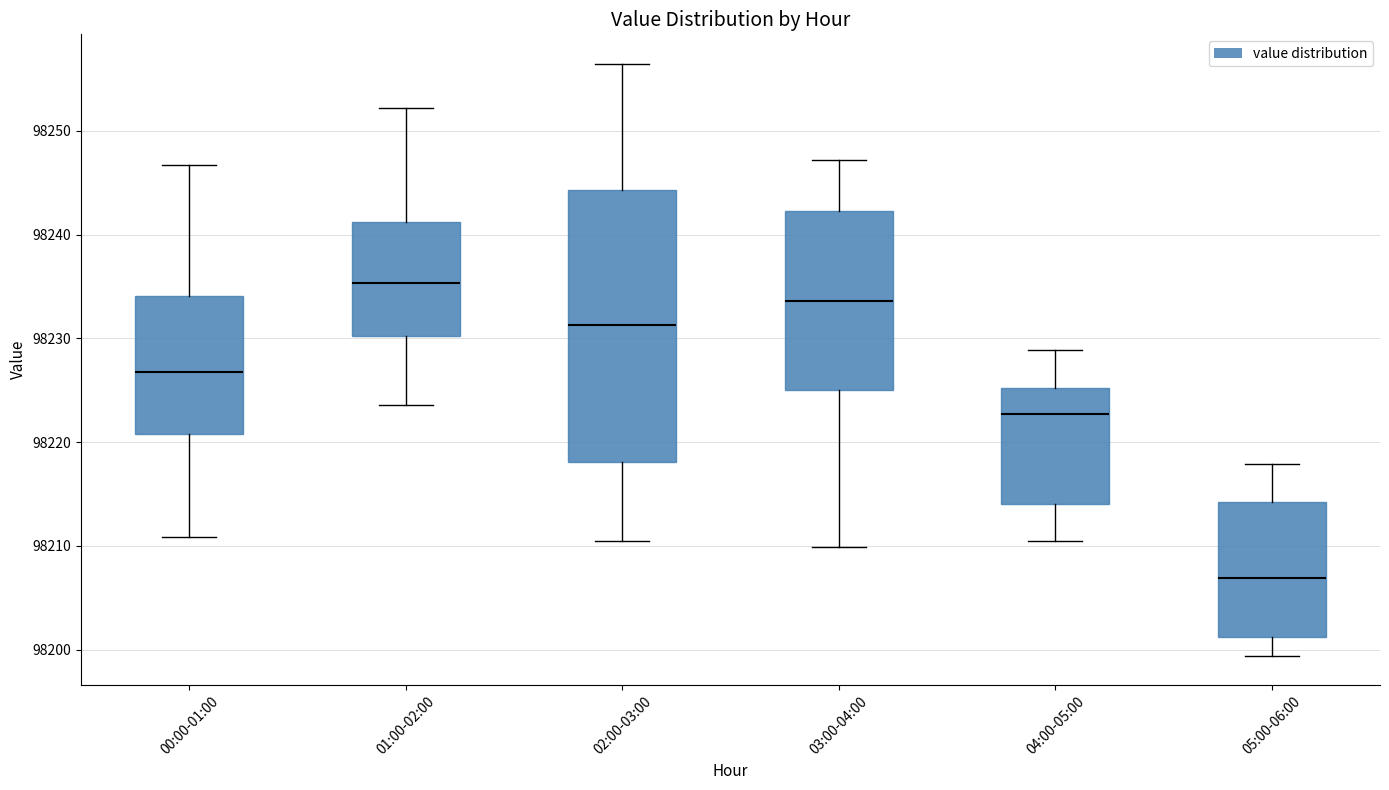

Which box is the tallest, from its lower edge to its upper edge?

02:00-03:00